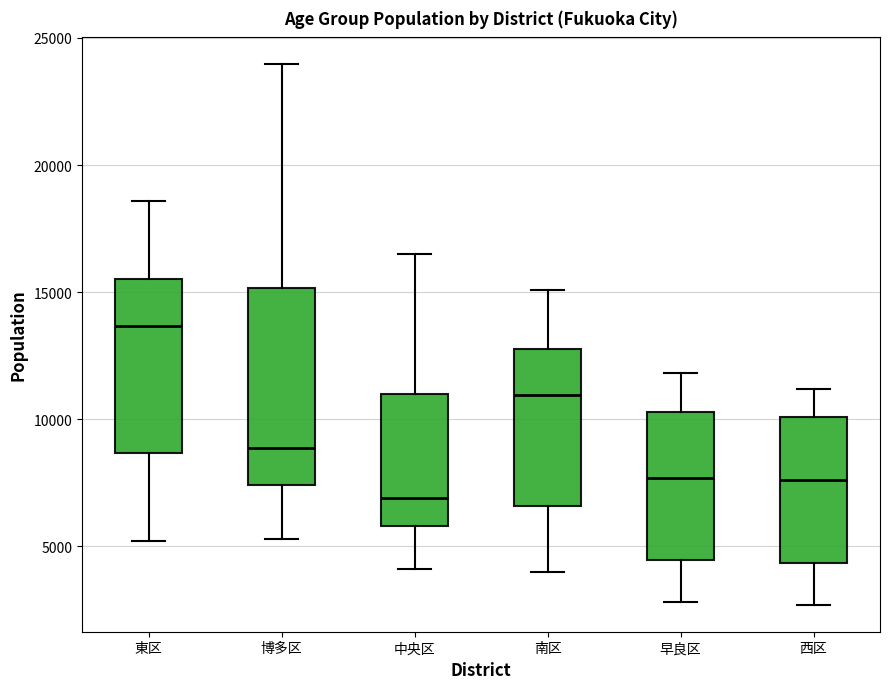

Which box's median line is the highest?

東区